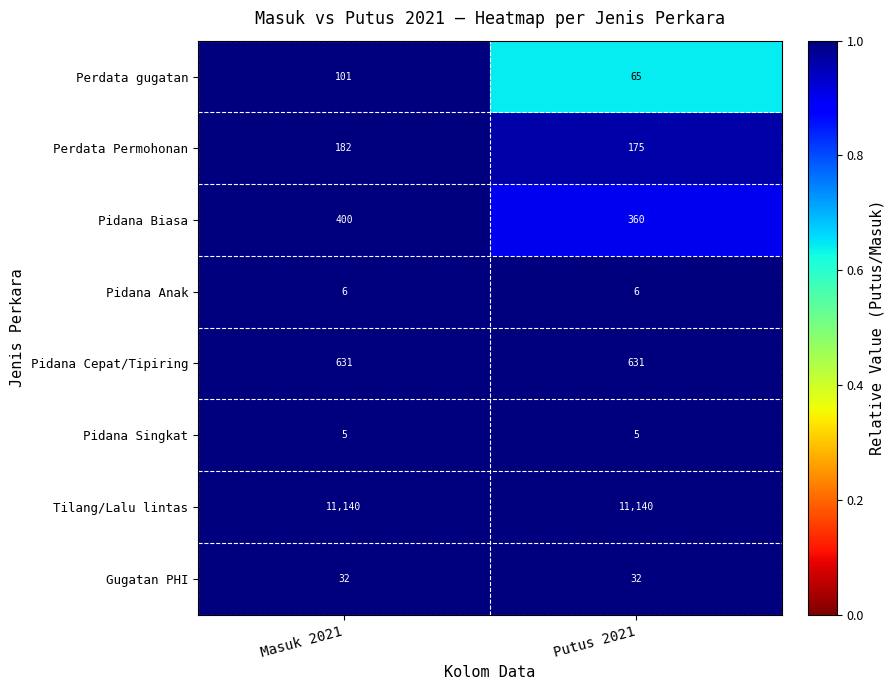

What is the total value across all series at Putus 2021?

12414